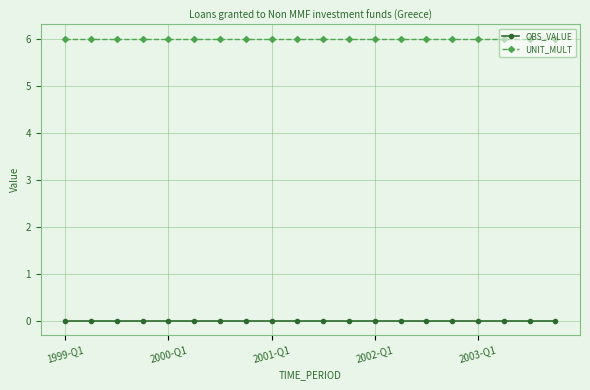

What is the sum of all UNIT_MULT values?

120